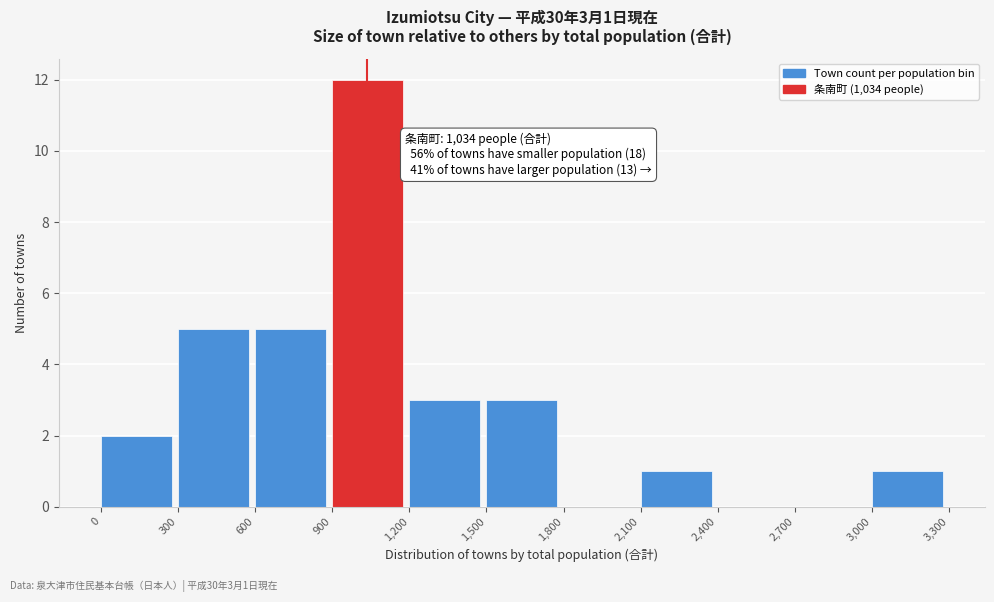

Over which range of the x-axis is the bar tallest?

900 to 1,200